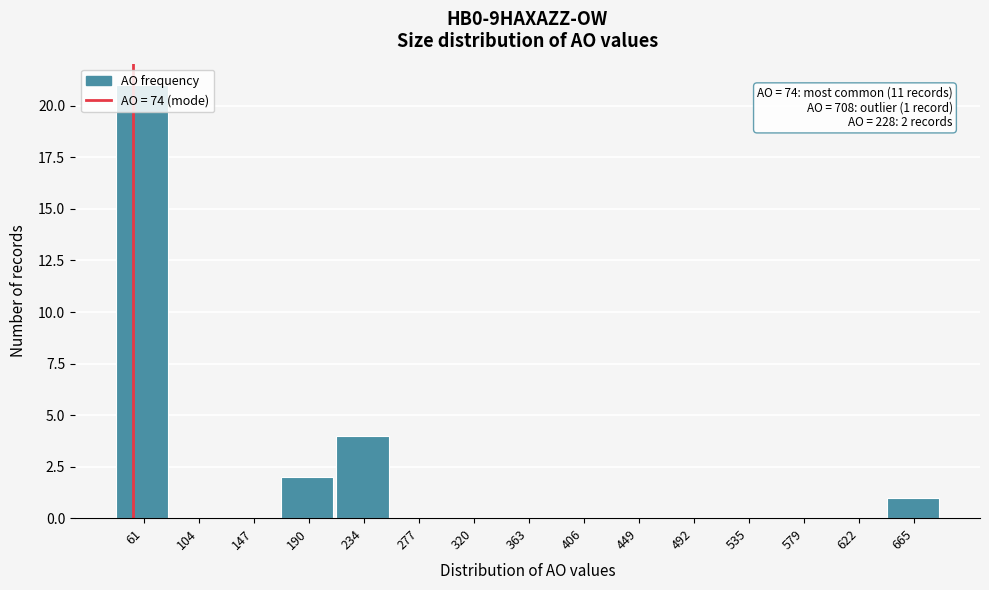

The chart shows a value of 0 at 104. True or false?

True